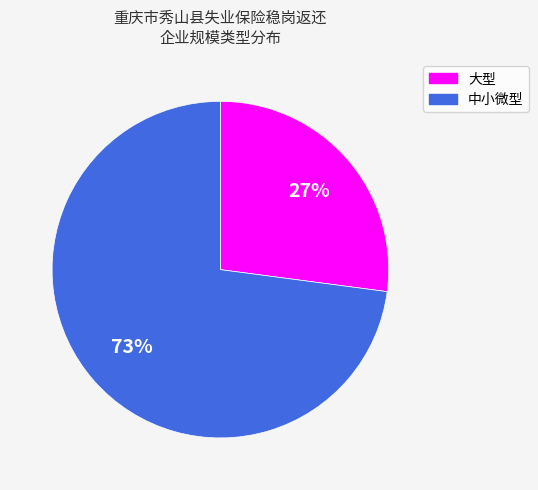

To the nearest percent, what is the difference between the largest and smallest slice percentages?

46%